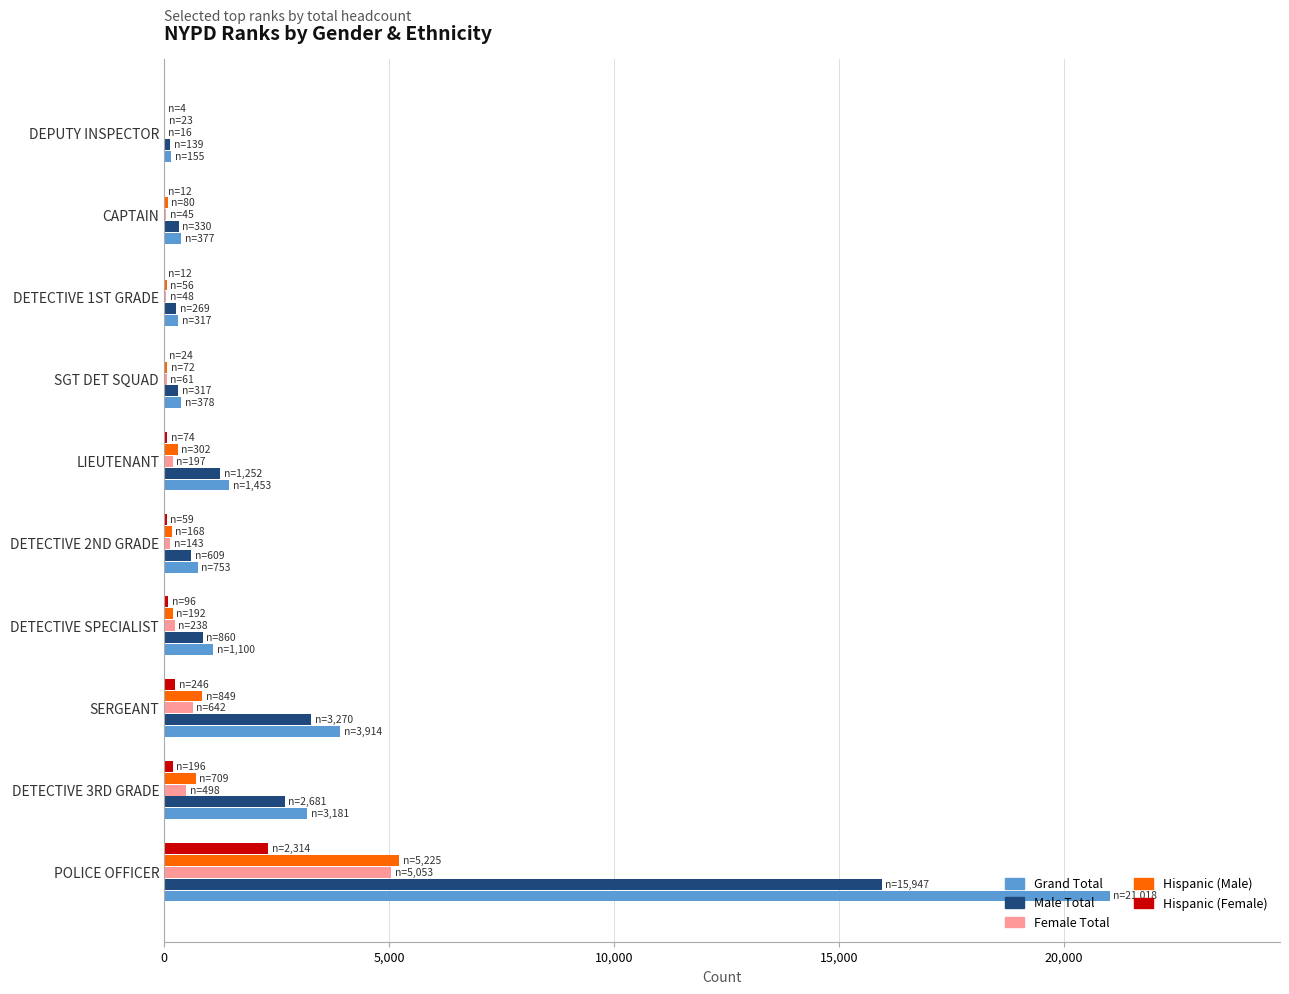

What is the sum of all Hispanic (Male) values?

7676